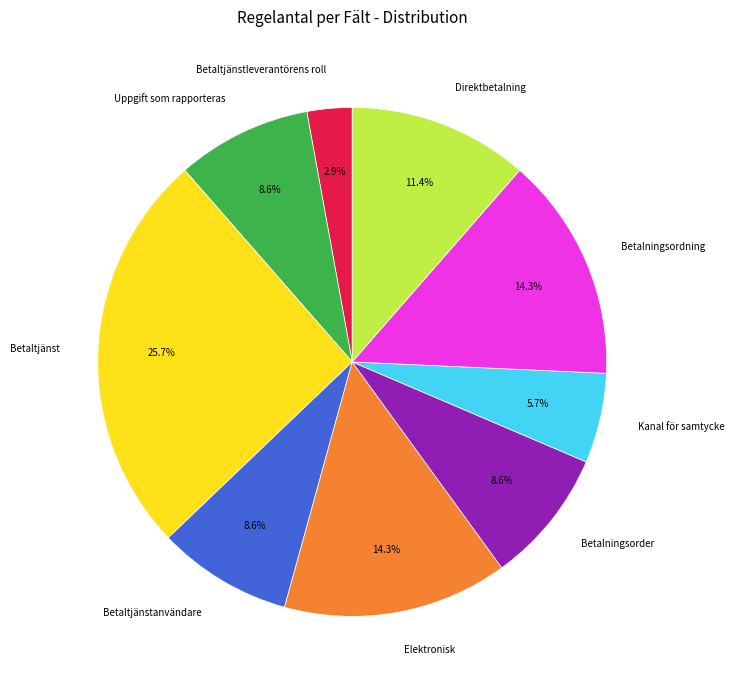

Which slice is the smallest?

Betaltjänstleverantörens roll